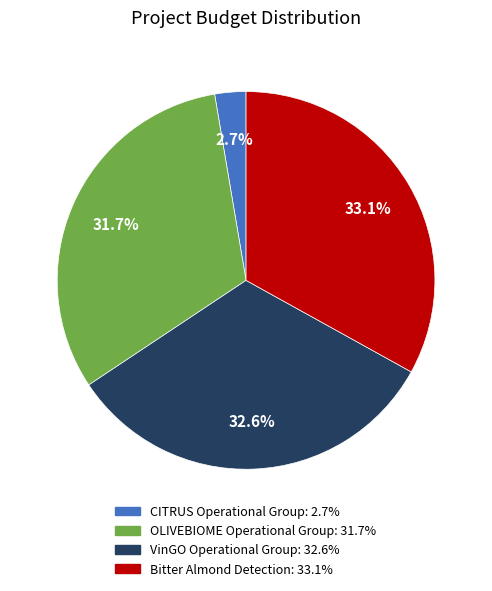

How many segments does this pie chart have?

4